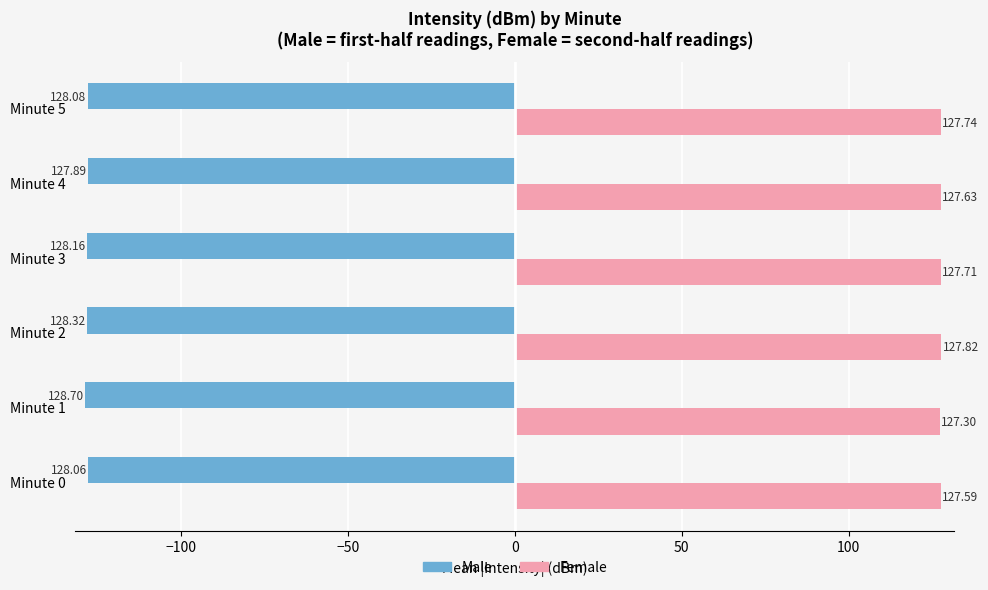

What is the lowest value of the Female series?

127.3